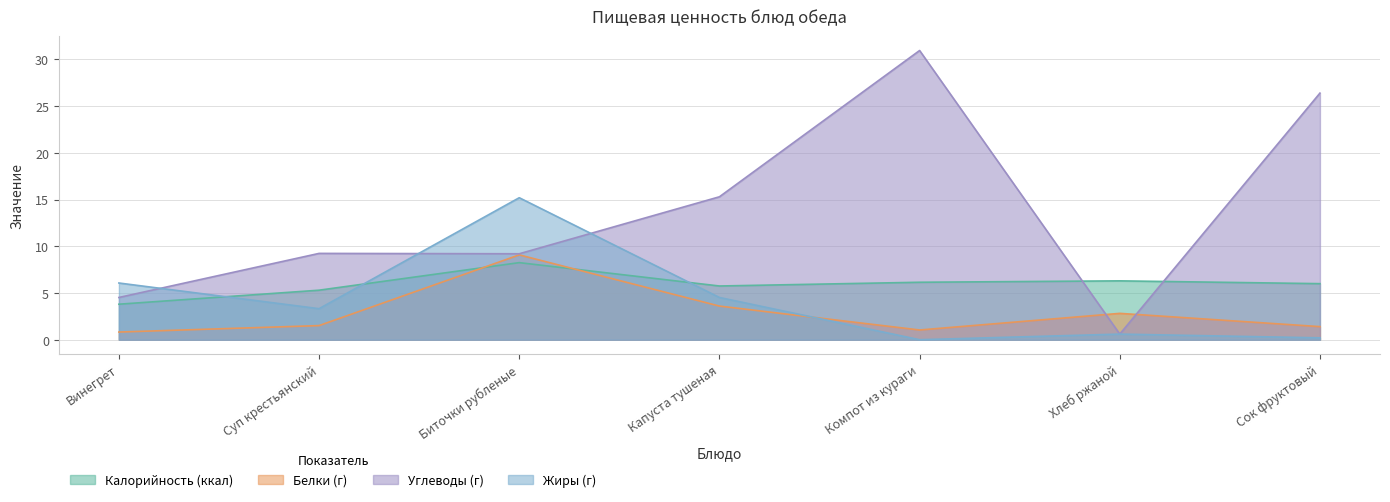

What is the difference between the highest and lowest values at Биточки рубленые?

6.9